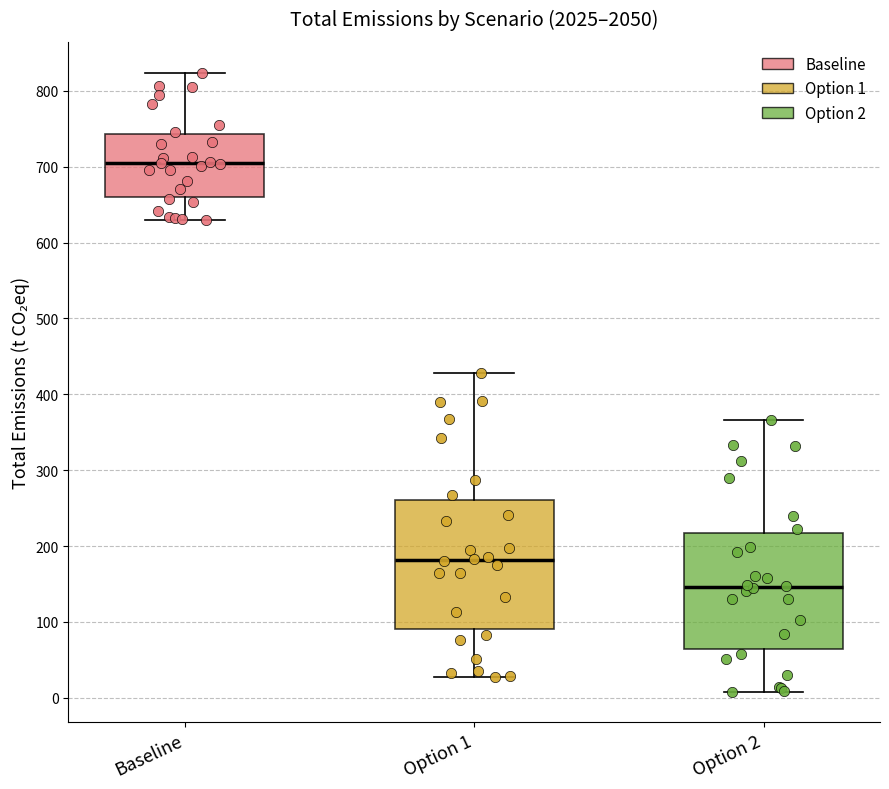

Reading left to right, transcribe this box plot: for each box, give where its median line is, the range the box spans, and where its two whiskers end, as read against the y-axis. The values are not printed on the chart, so give them approximately, as read against the axis.

Baseline: median 700, box 660 to 740, whiskers 630 to 820
Option 1: median 180, box 90 to 260, whiskers 30 to 430
Option 2: median 150, box 60 to 220, whiskers 10 to 370